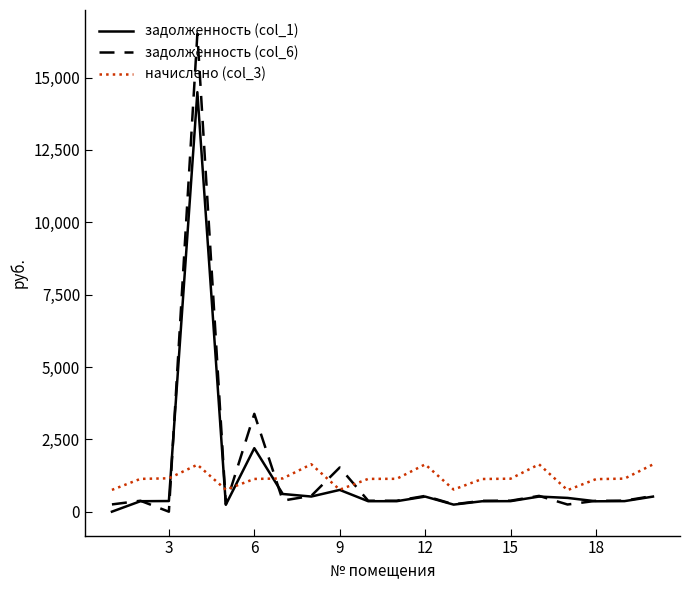

What is the maximum value shown in the chart?

16511.2